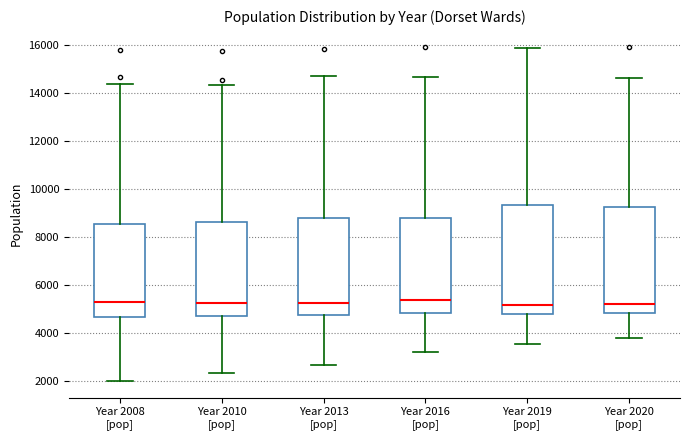

Reading left to right, transcribe this box plot: for each box, give where its median line is, the range the box spans, and where its two whiskers end, as read against the y-axis. The values are not printed on the chart, so give them approximately, as read against the axis.

Year 2008 [pop]: median 5200, box 4600 to 8600, whiskers 2000 to 14400
Year 2010 [pop]: median 5200, box 4800 to 8600, whiskers 2400 to 14400
Year 2013 [pop]: median 5200, box 4800 to 8800, whiskers 2600 to 14800
Year 2016 [pop]: median 5400, box 4800 to 8800, whiskers 3200 to 14600
Year 2019 [pop]: median 5200, box 4800 to 9400, whiskers 3600 to 15800
Year 2020 [pop]: median 5200, box 4800 to 9200, whiskers 3800 to 14600